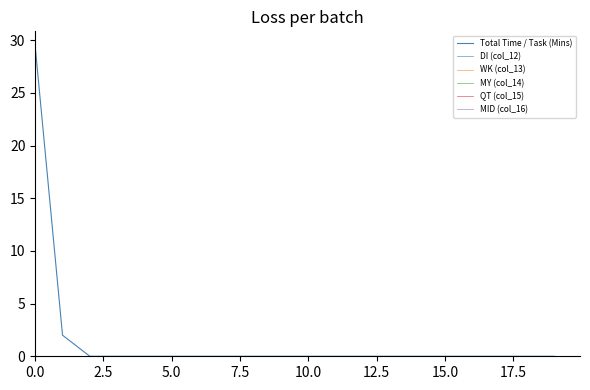

Does the chart display data point markers on the line(s)?

No